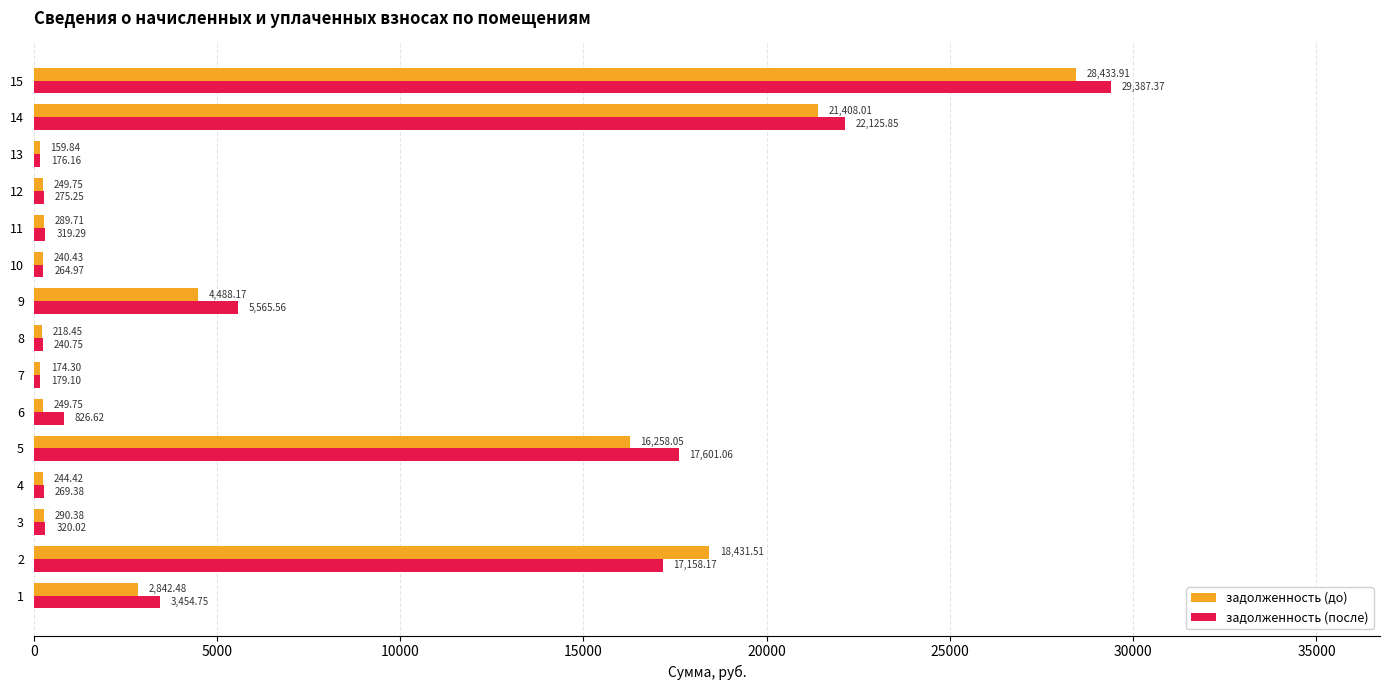

Count the number of data series in this chart.

2